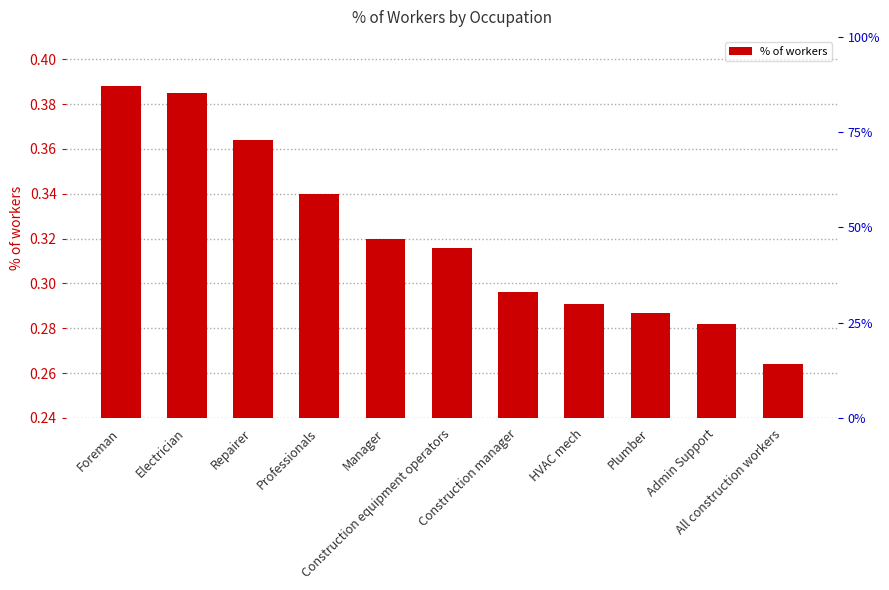

What is the value of the 1st bar from the left?

0.4